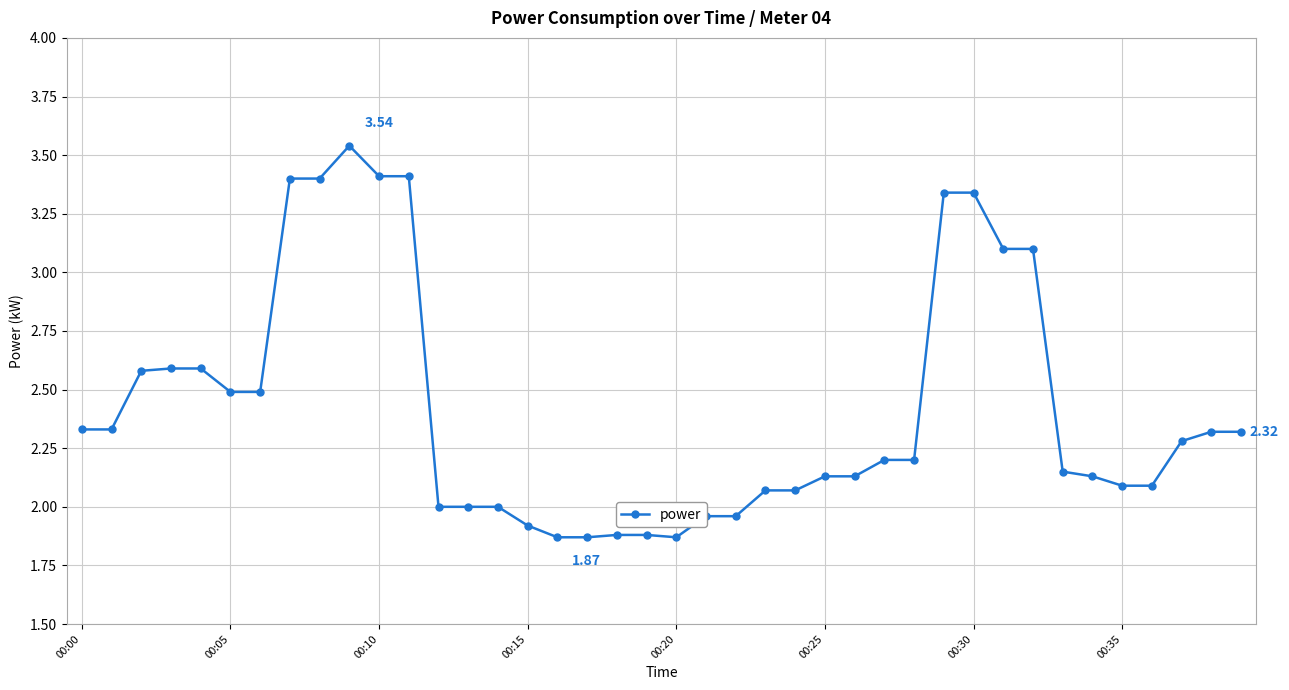

Is this an area chart (filled region under the line)?

No